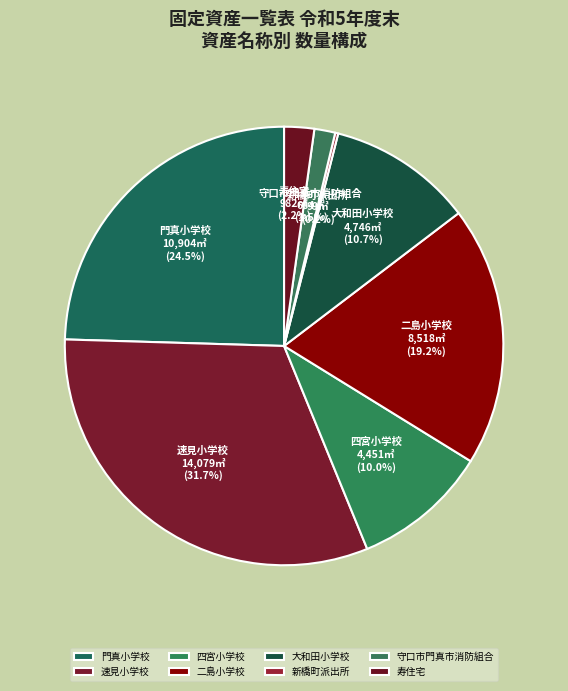

Approximately how many times larger is the value at 四宮小学校 compared to 大和田小学校?

0.9